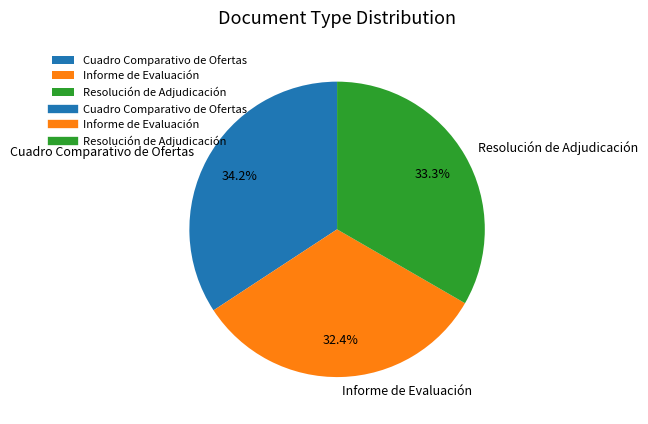

What percentage is the Resolución de Adjudicación slice, to the nearest percent?

33%